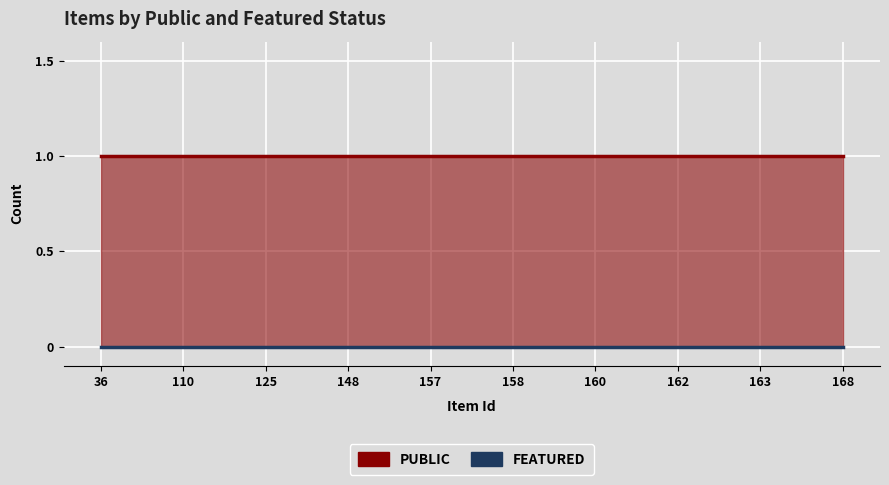

What is the minimum value for public?

1